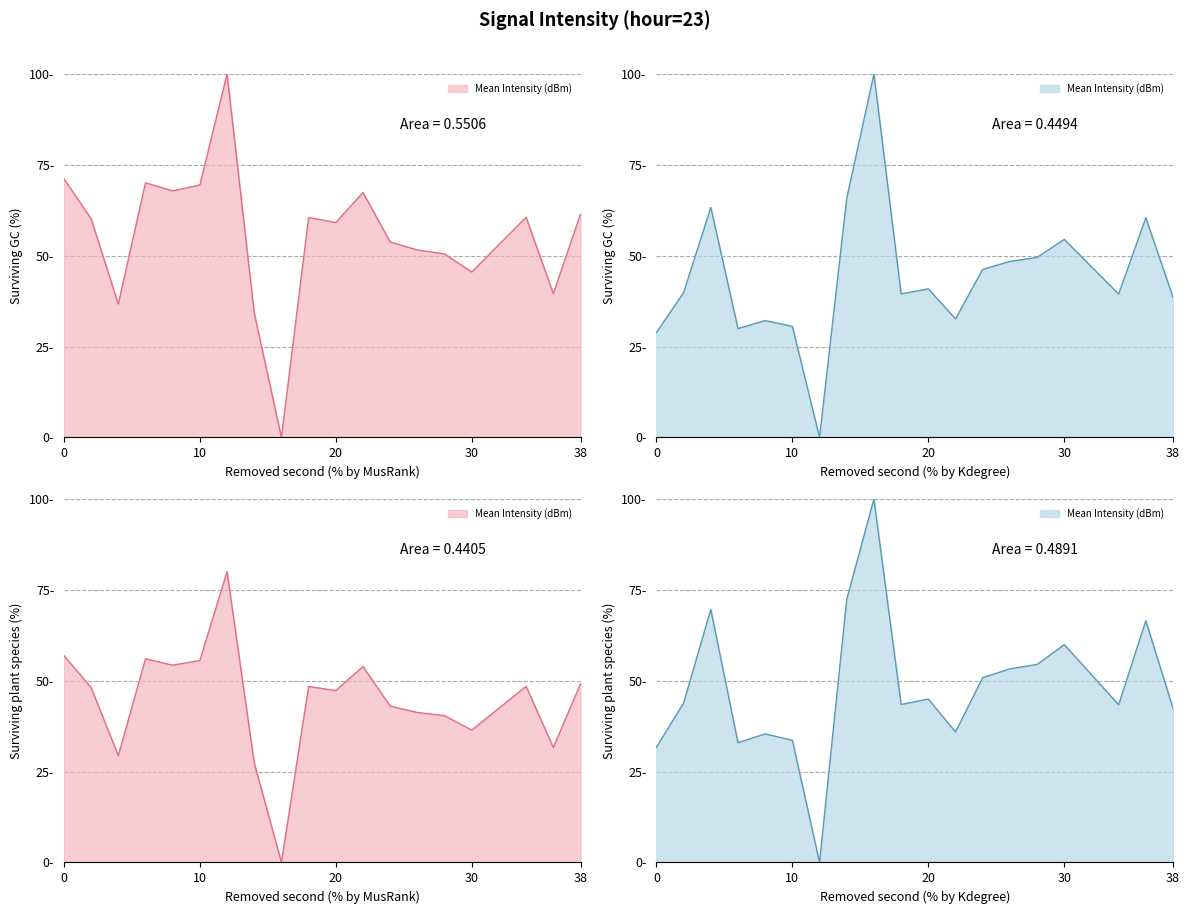

At which category does the data reach its first local peak?

4